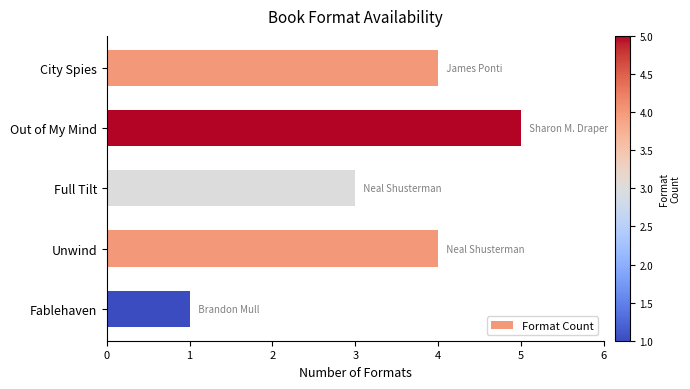

At which category does the chart reach its peak across all series?

Out of My Mind